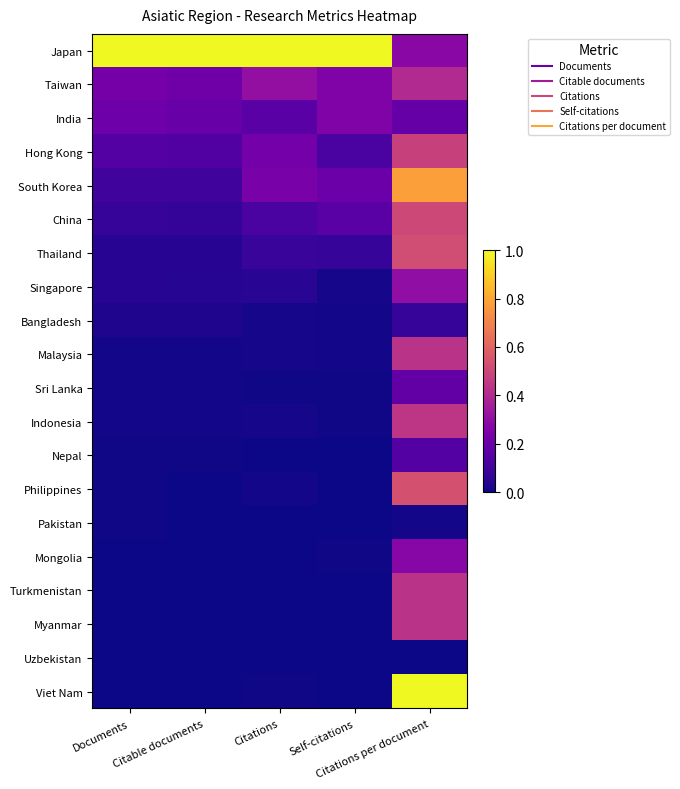

Between Citable documents and Citations per document, which series saw the biggest shift?

Viet Nam